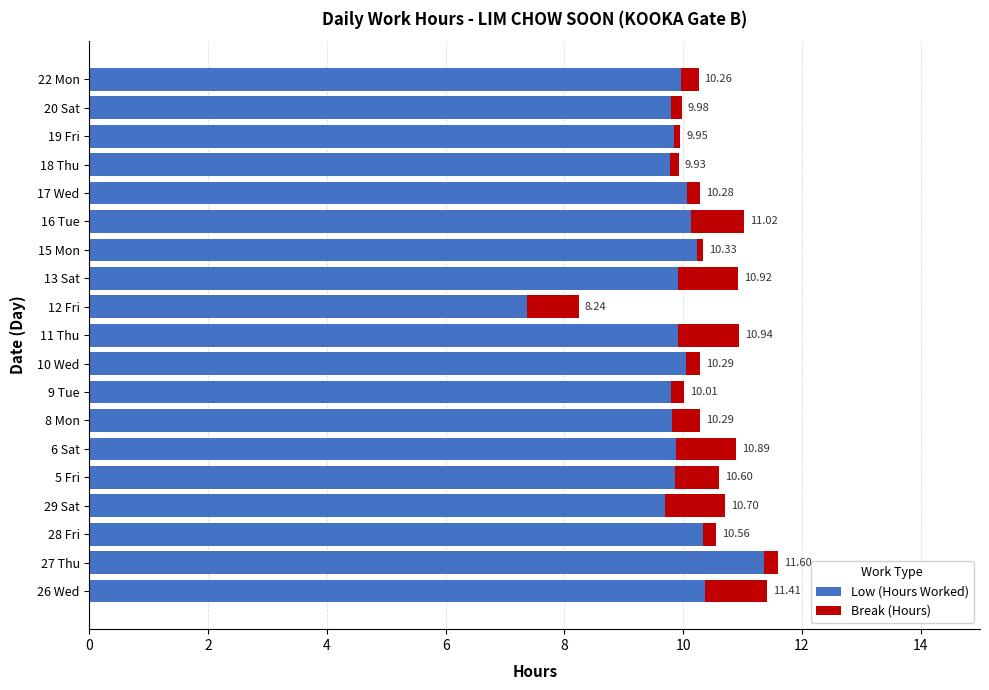

What is the average value of the Low (Hours Worked) series?

9.9